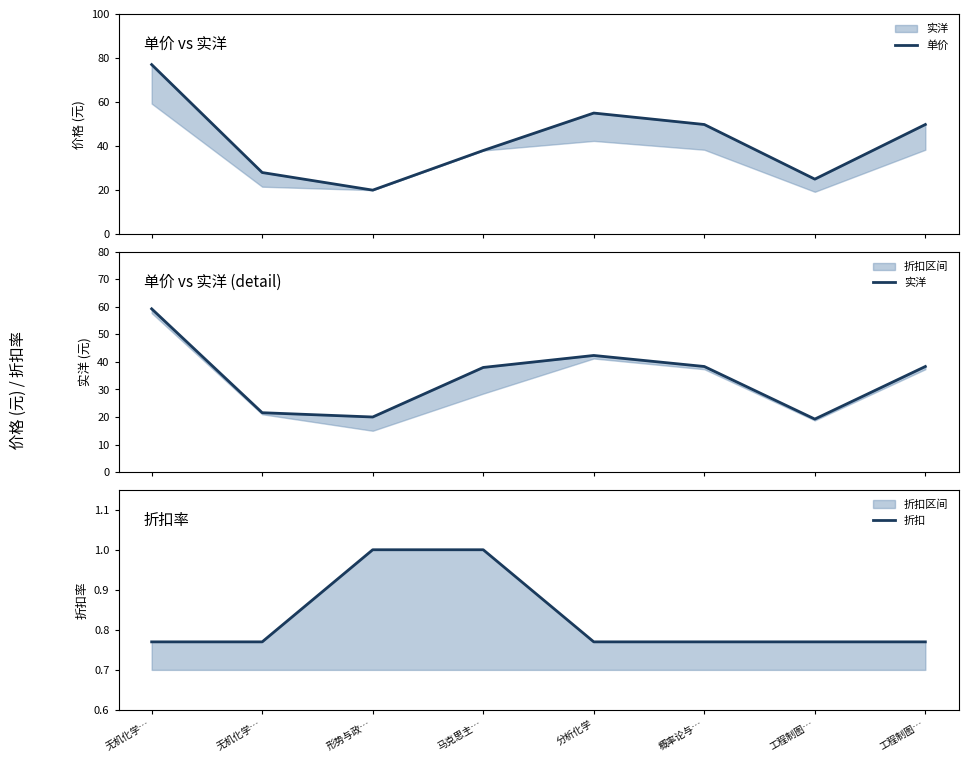

Is it true that 单价 equals 20.0 at 形势与政…?

True